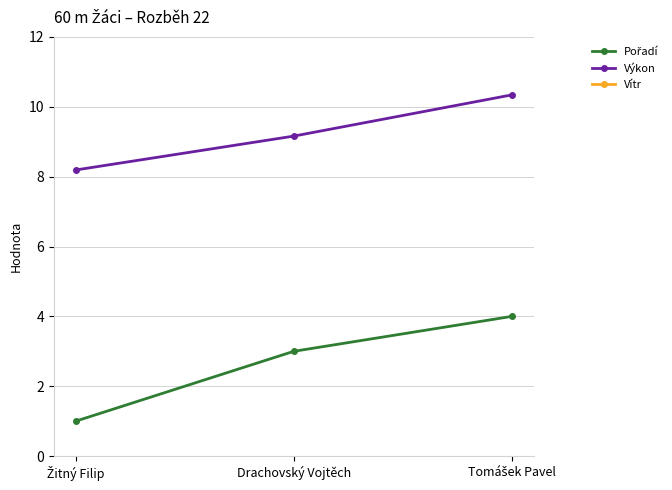

What is the sum of the Vítr values at Žitný Filip and Tomášek Pavel?

-1.2